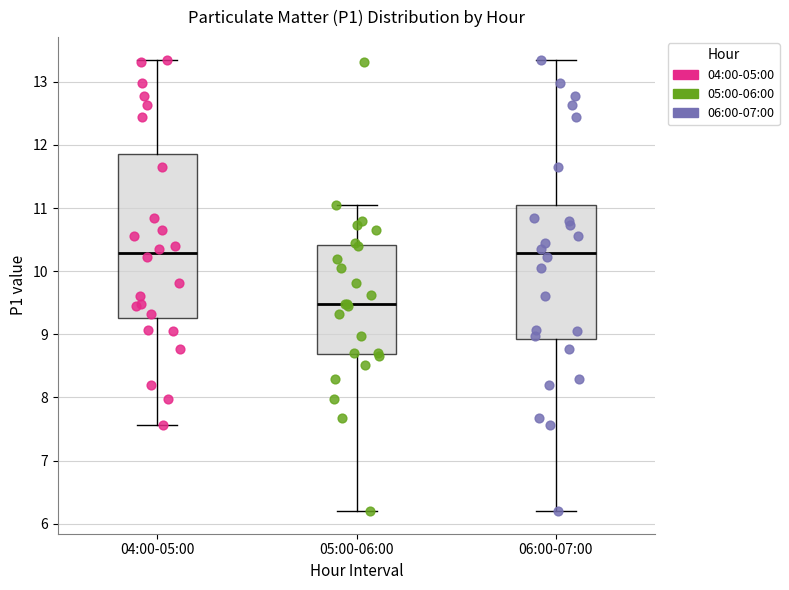

Reading left to right, transcribe this box plot: for each box, give where its median line is, the range the box spans, and where its two whiskers end, as read against the y-axis. The values are not printed on the chart, so give them approximately, as read against the axis.

04:00-05:00: median 10.3, box 9.3 to 11.9, whiskers 7.6 to 13.4
05:00-06:00: median 9.5, box 8.7 to 10.4, whiskers 6.2 to 11.1
06:00-07:00: median 10.3, box 8.9 to 11.1, whiskers 6.2 to 13.4